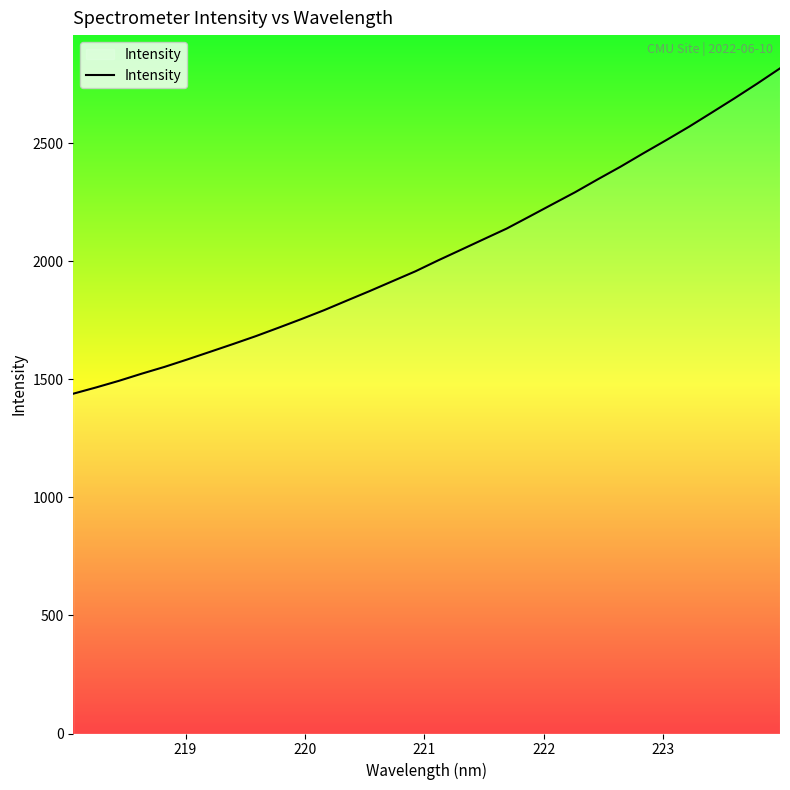

What is the smallest value displayed?

1439.7